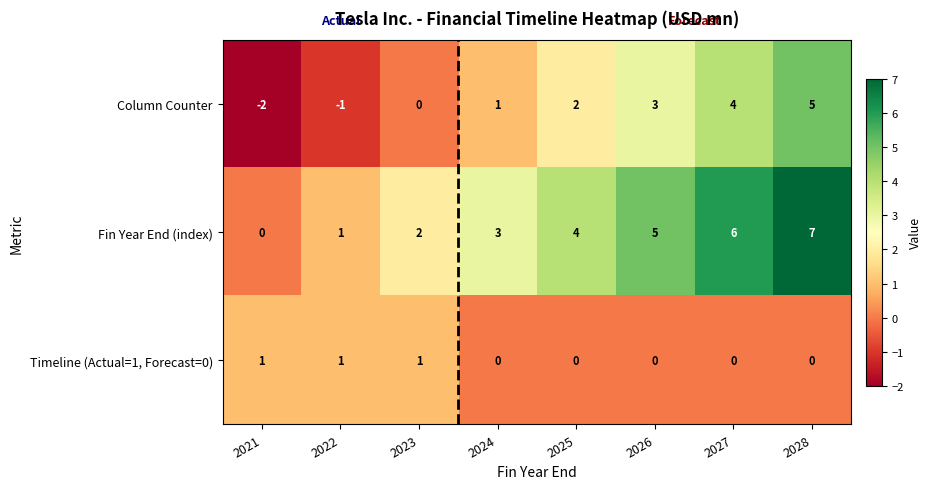

How many series are shown in this chart?

3